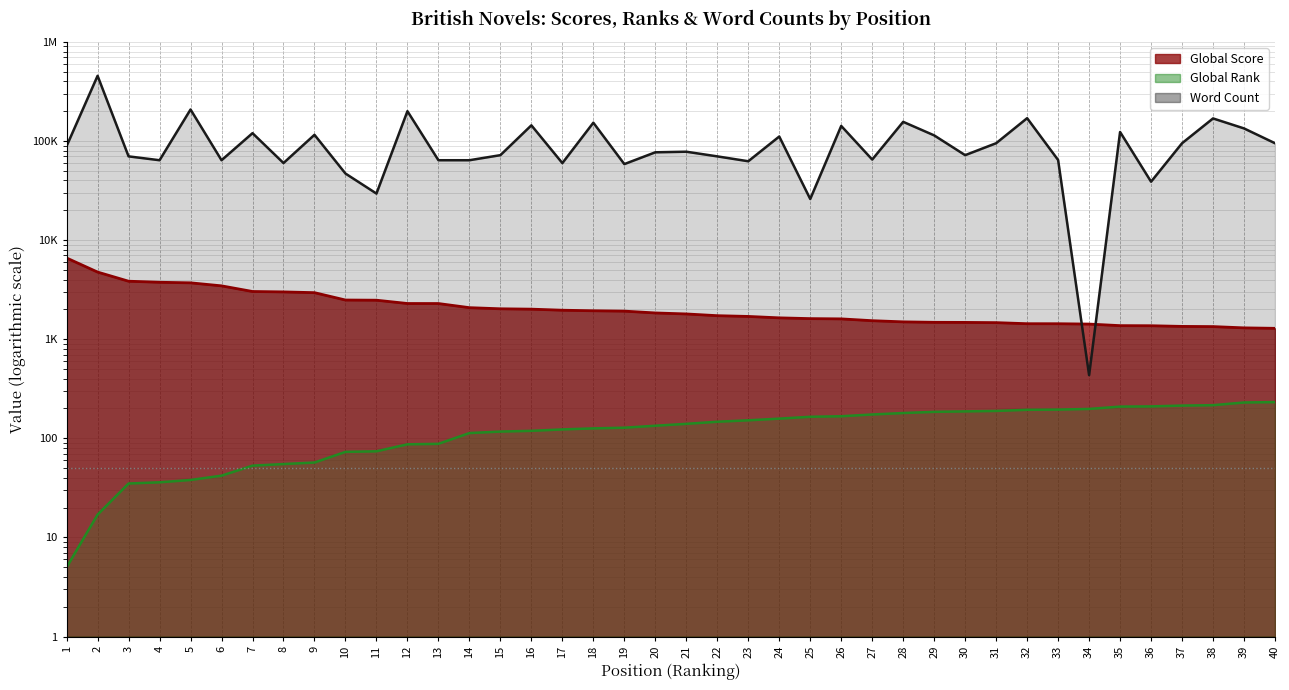

What is the value of the Word Count point at the 22nd from the left?

70000